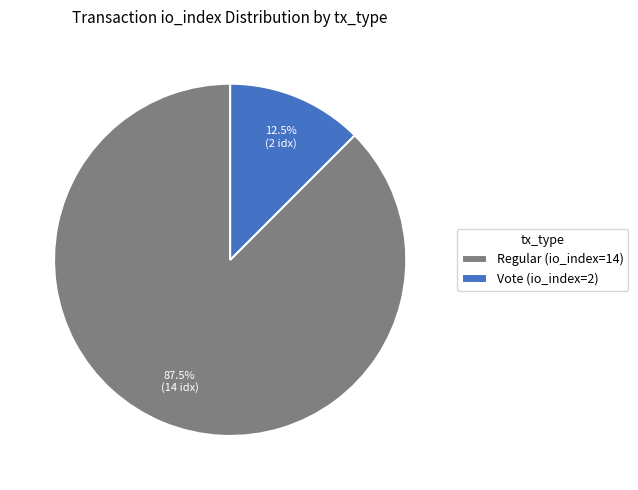

Which has a higher value, Regular (io_index=14) or Vote (io_index=2)?

Regular (io_index=14)